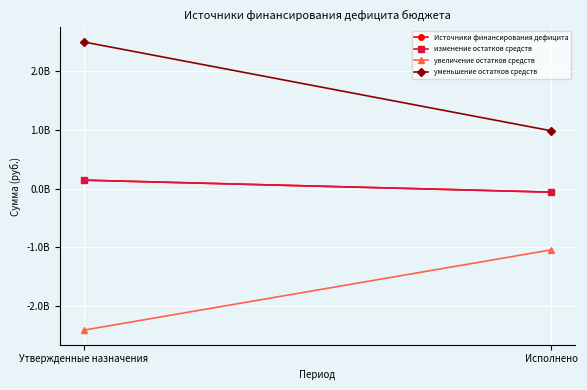

List the series in order of their peak value, highest first.

уменьшение остатков средств, Источники финансирования дефицита, изменение остатков средств, увеличение остатков средств